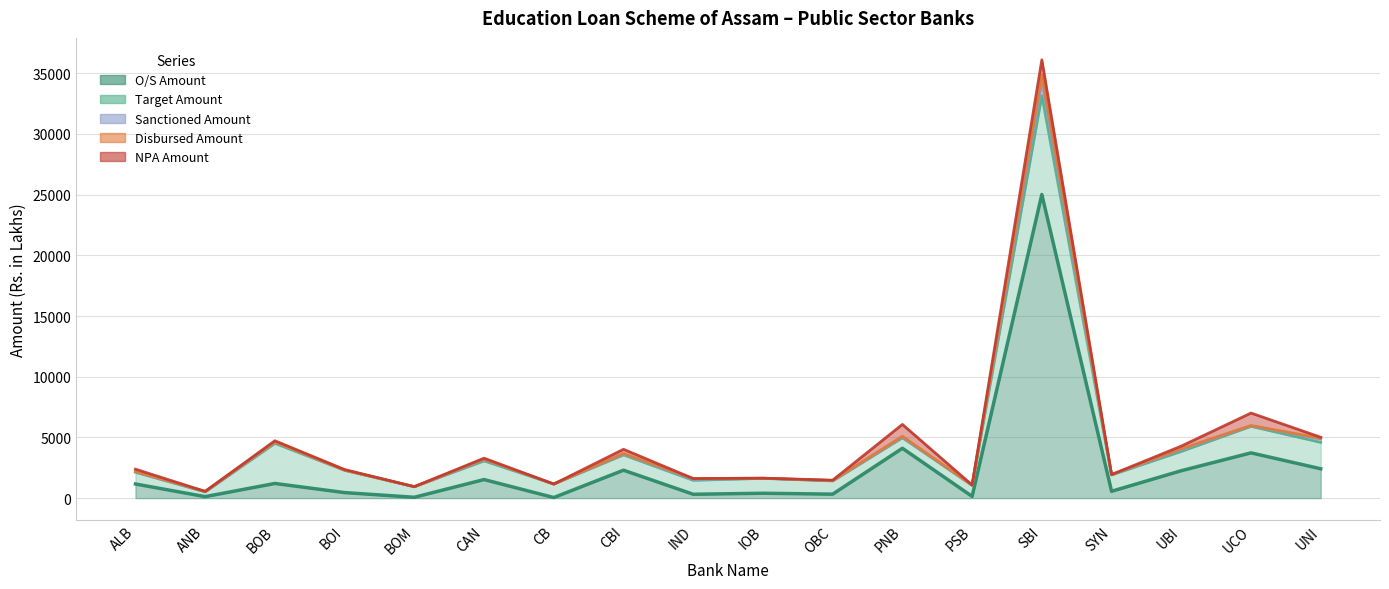

How many lines are shown in the chart?

5